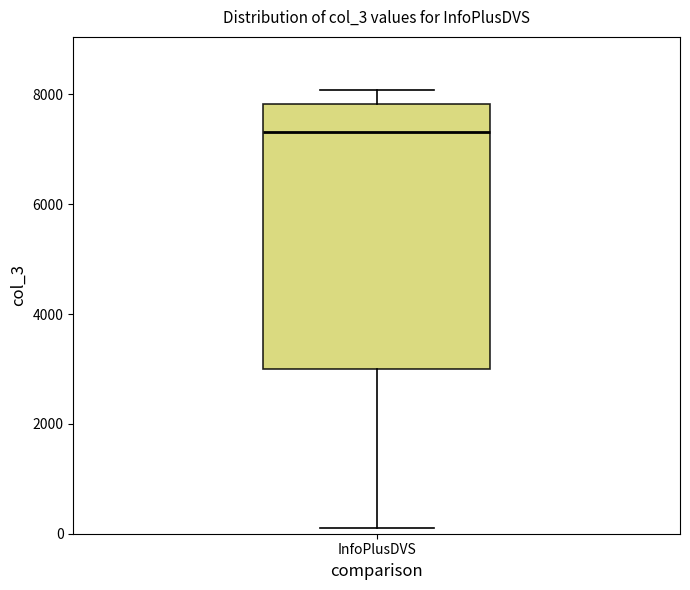

Transcribe this box plot: give where the median line is, the range the box spans, and where the two whiskers end, as read against the y-axis. The values are not printed on the chart, so give them approximately, as read against the axis.

median 7400, box 3000 to 7800, whiskers 200 to 8000